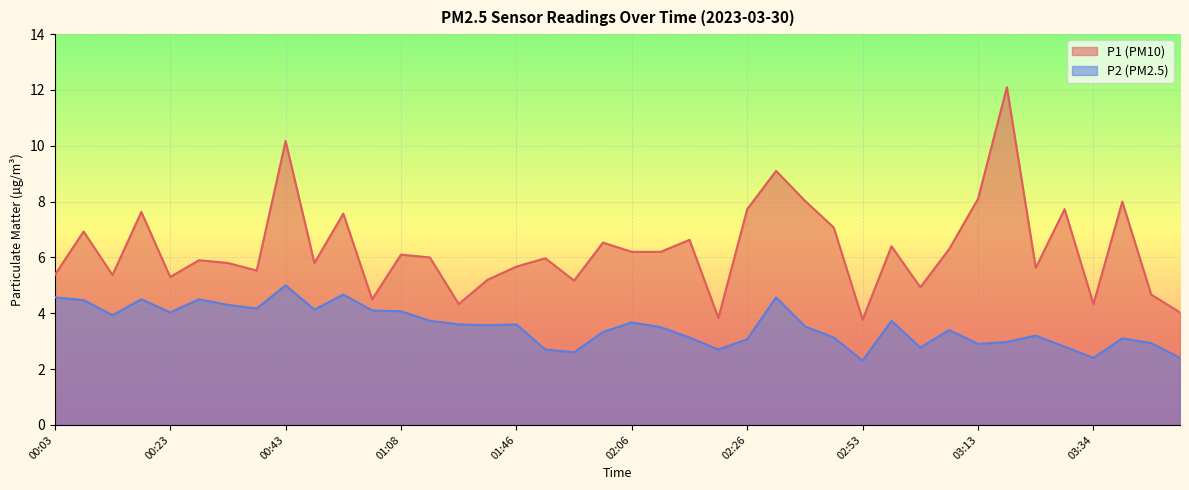

At which label is P1 closest to 7?

00:08